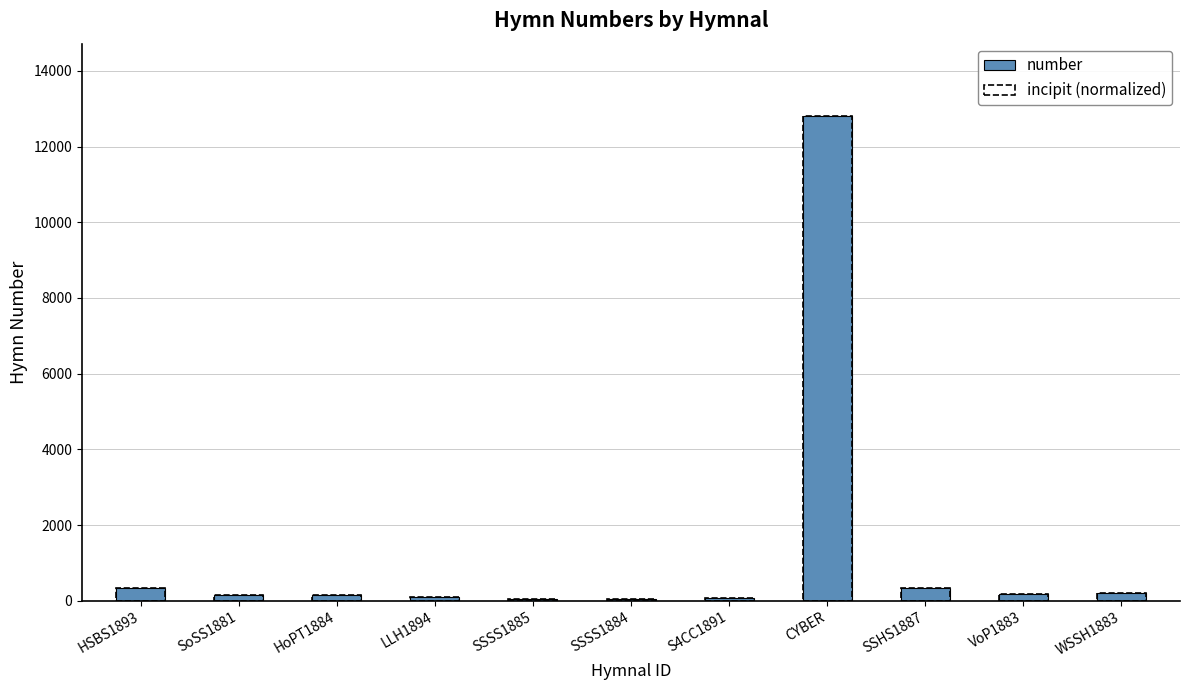

Which series has the largest total across all categories?

number